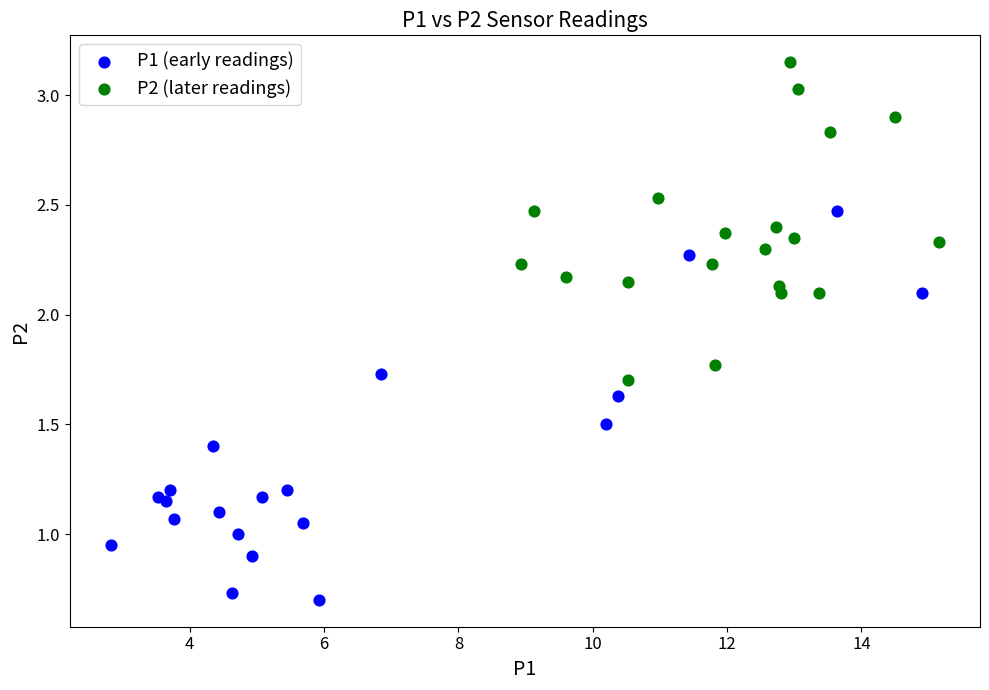

Which series reaches the minimum Y coordinate?

P1 (early readings)